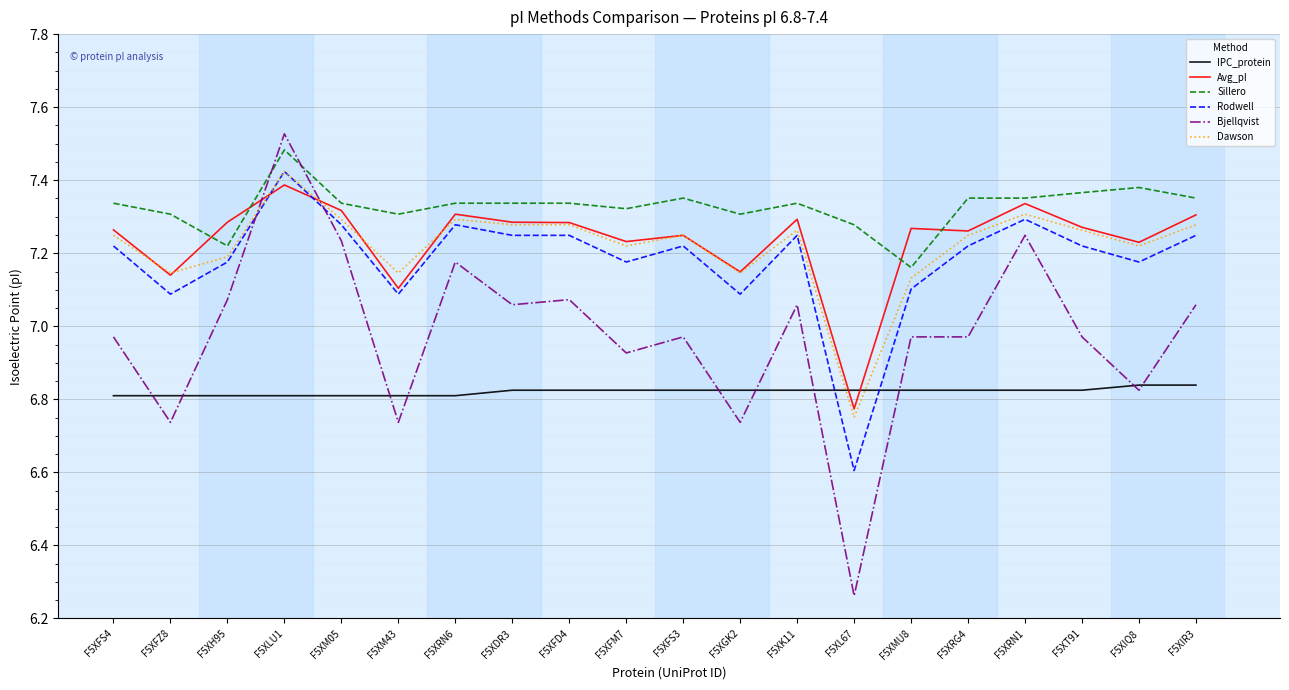

How many lines are shown in the chart?

6